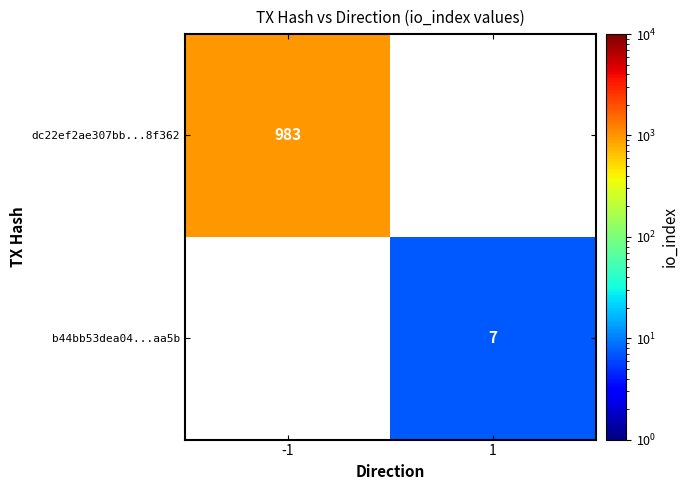

True or false: dc22ef2ae307bb...8f362 has a value of 983 at -1.

True